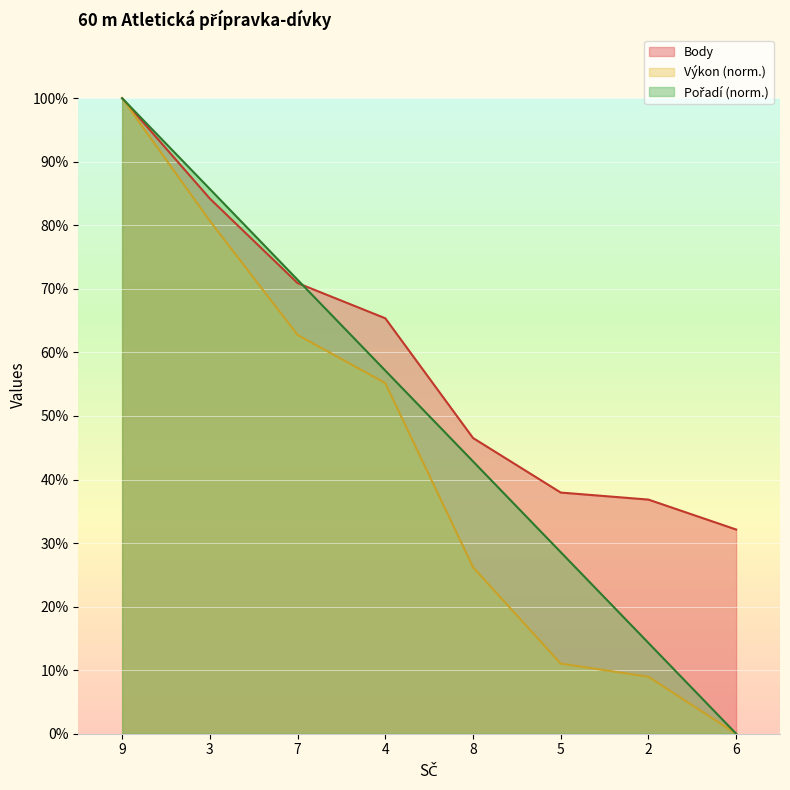

Where is Body nearest to the value 66?

4